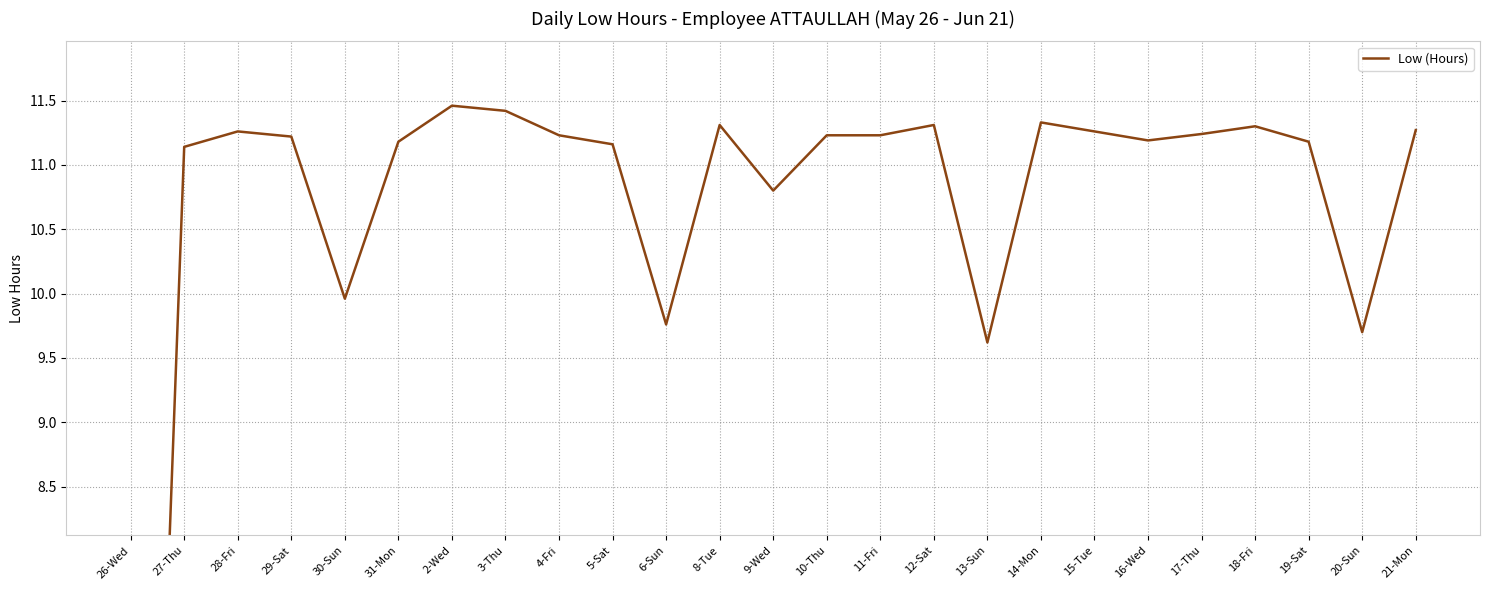

Reading right to left, what are all the values shown in this chart?

21-Mon=11.3	20-Sun=9.7	19-Sat=11.2	18-Fri=11.3	17-Thu=11.2	16-Wed=11.2	15-Tue=11.3	14-Mon=11.3	13-Sun=9.6	12-Sat=11.3	11-Fri=11.2	10-Thu=11.2	9-Wed=10.8	8-Tue=11.3	6-Sun=9.8	5-Sat=11.2	4-Fri=11.2	3-Thu=11.4	2-Wed=11.5	31-Mon=11.2	30-Sun=10.0	29-Sat=11.2	28-Fri=11.3	27-Thu=11.1	26-Wed=0.0